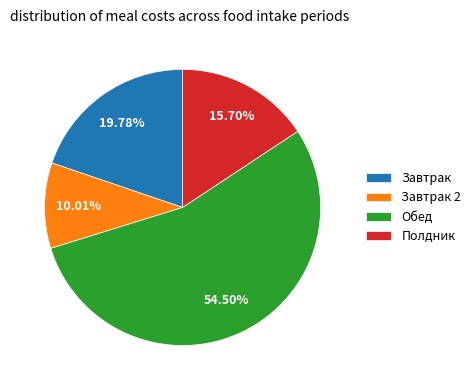

Which category accounts for the majority?

Обед